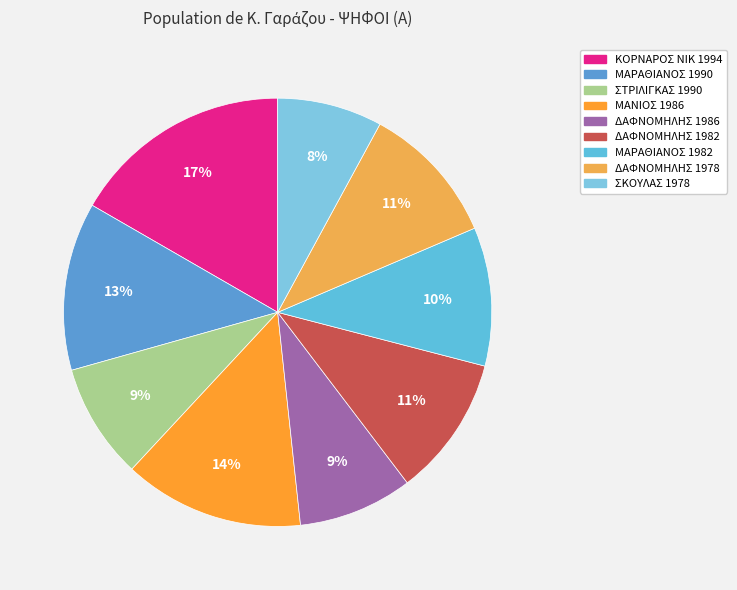

What portion of the pie excludes ΜΑΡΑΘΙΑΝΟΣ 1982?

89.5%